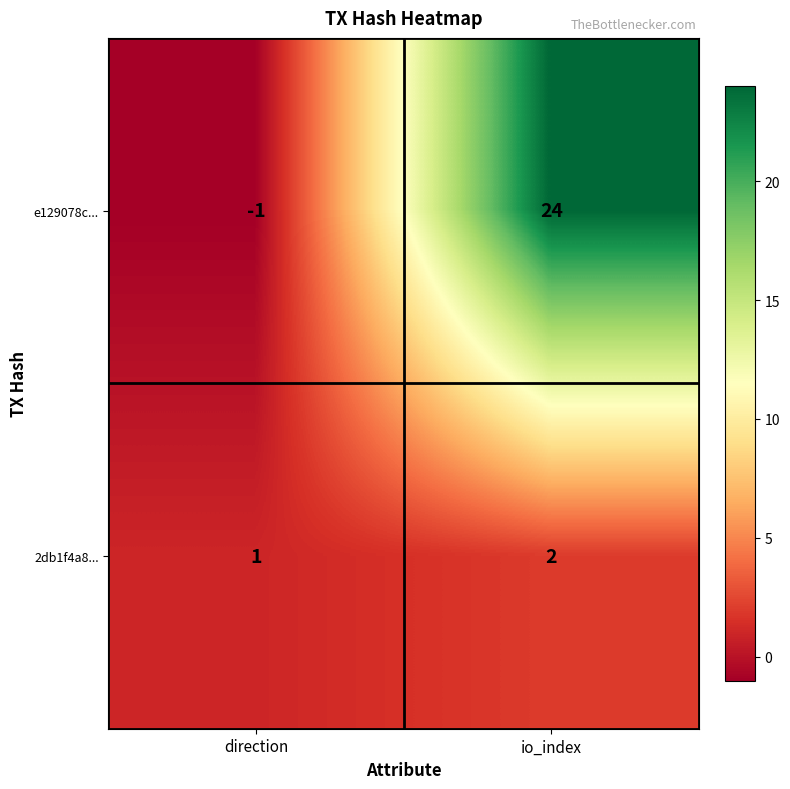

Which series changed the most between direction and io_index?

e129078c...